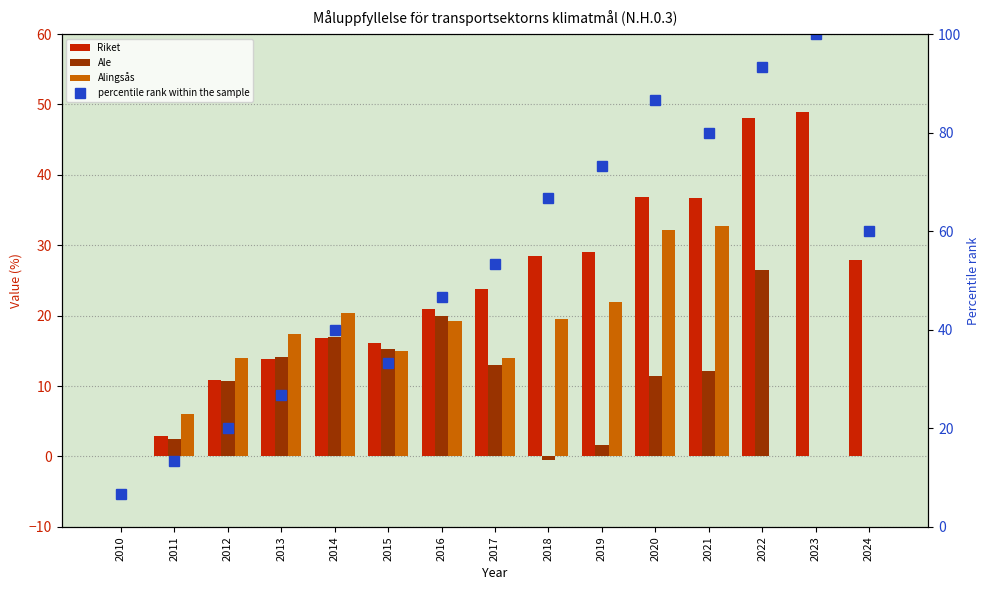

Which category has the lowest value across all series?

2018